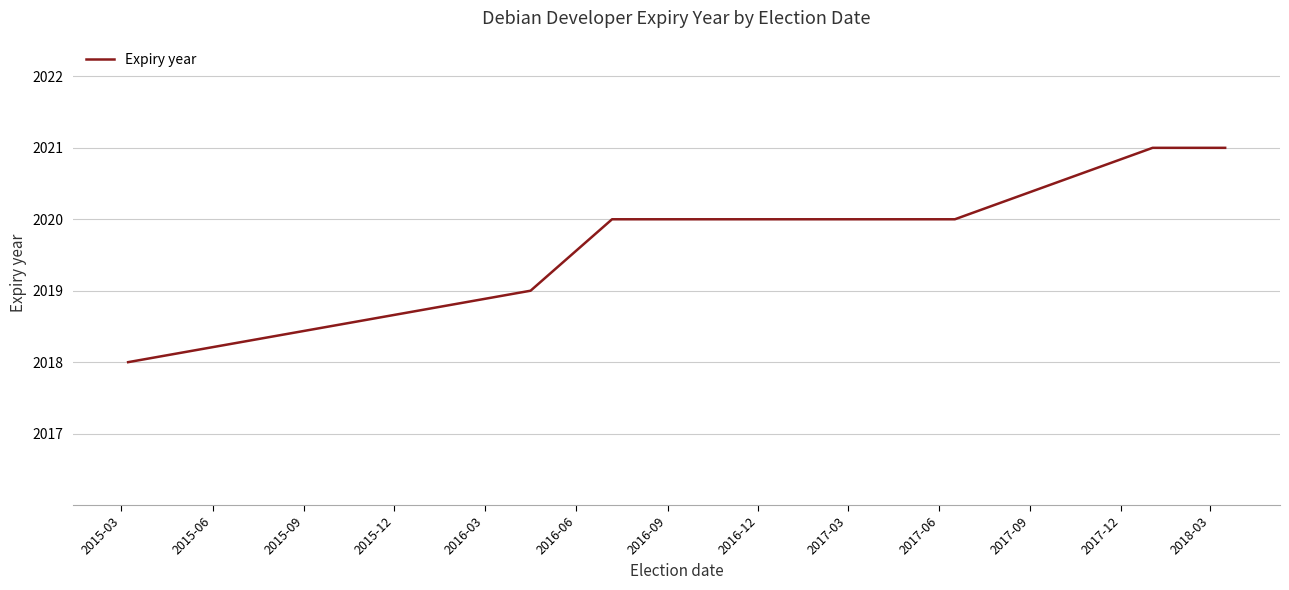

What is the smallest value displayed?

2018